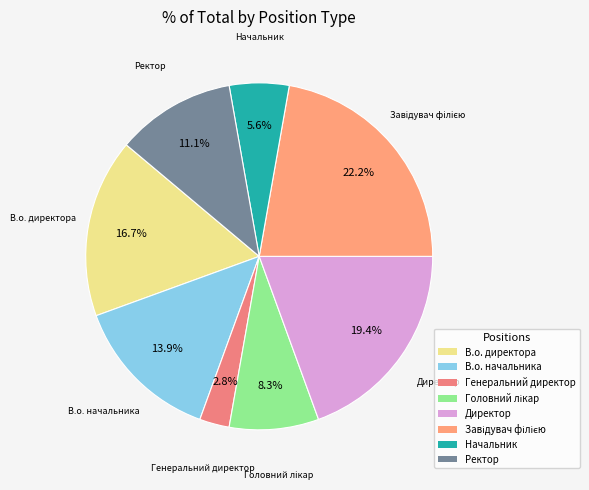

What is the smallest slice in the pie chart?

Генеральний директор